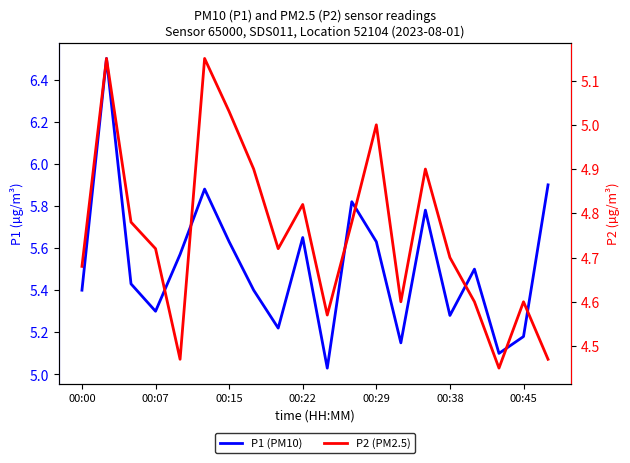

Is this an area chart (filled region under the line)?

No